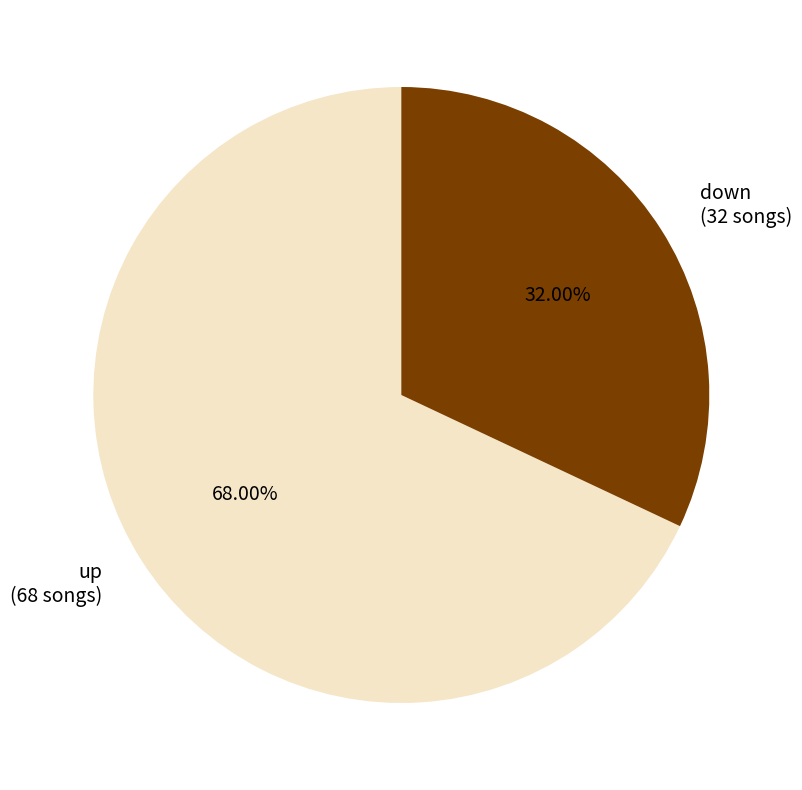

True or false: up accounts for 68% of the total.

True